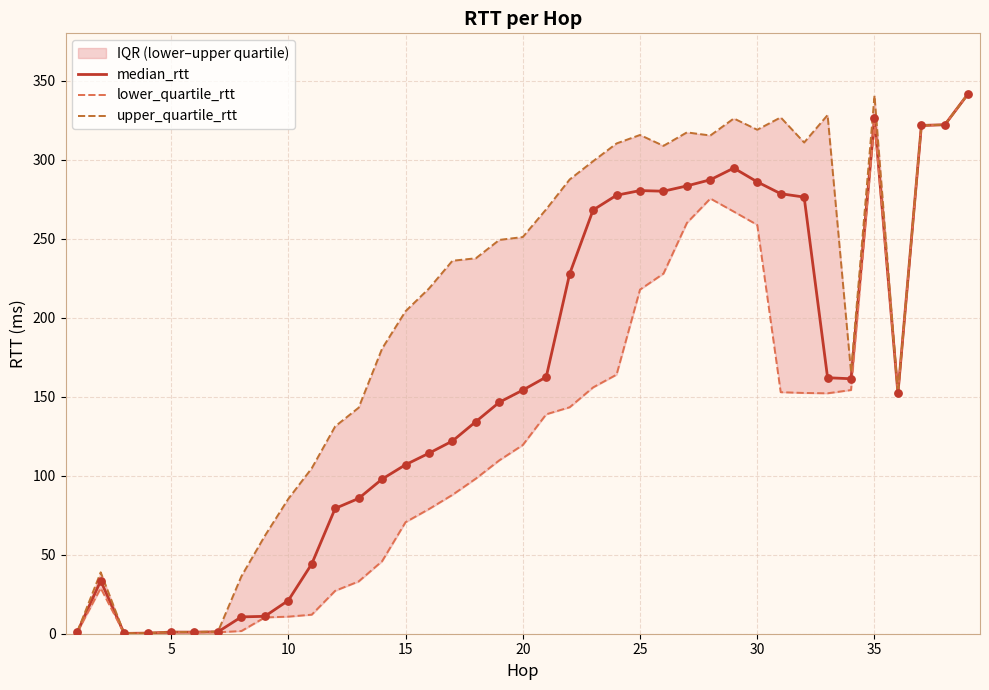

Which series has the largest total across all categories?

upper_quartile_rtt